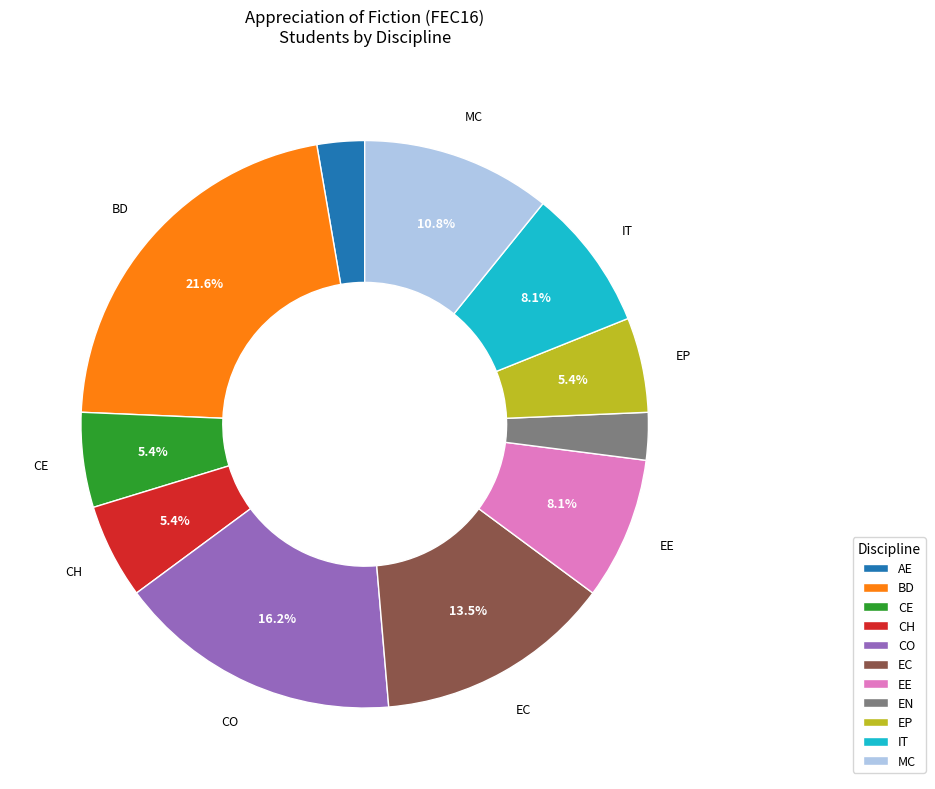

Is there any slice that represents more than half of the pie?

No